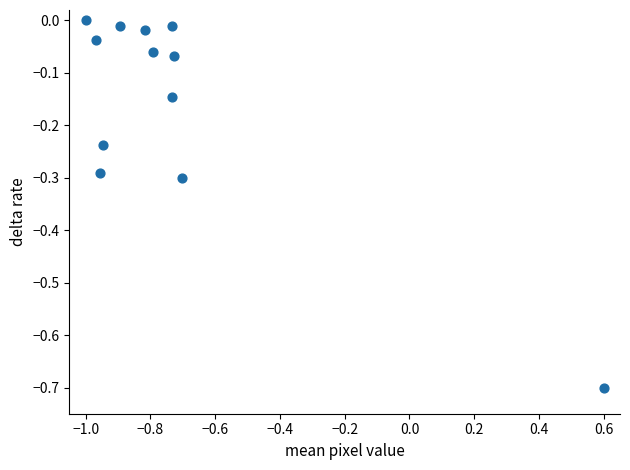

What is the range of Y values (max minus min)?

0.7